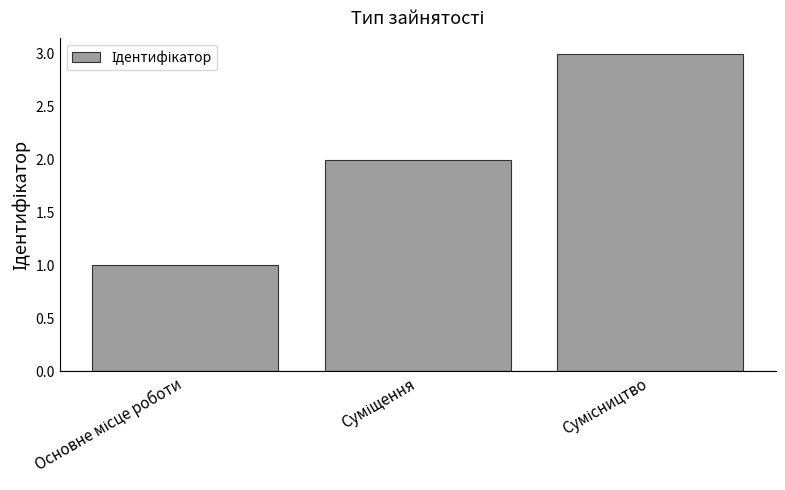

What is the sum of all values?

6